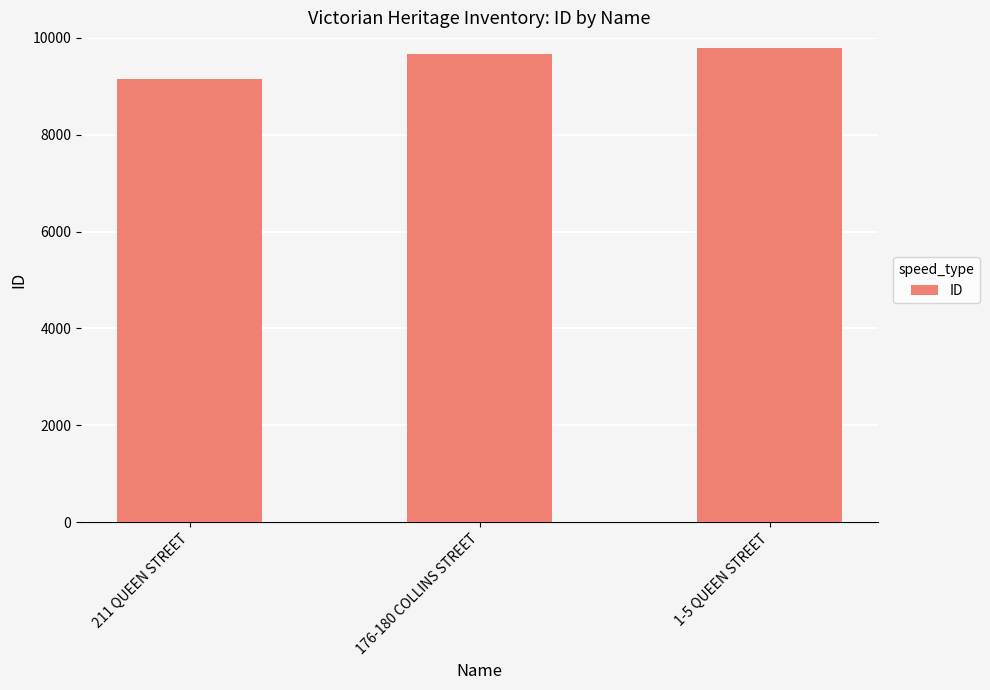

What is the approximate value at 176-180 COLLINS STREET?

9661